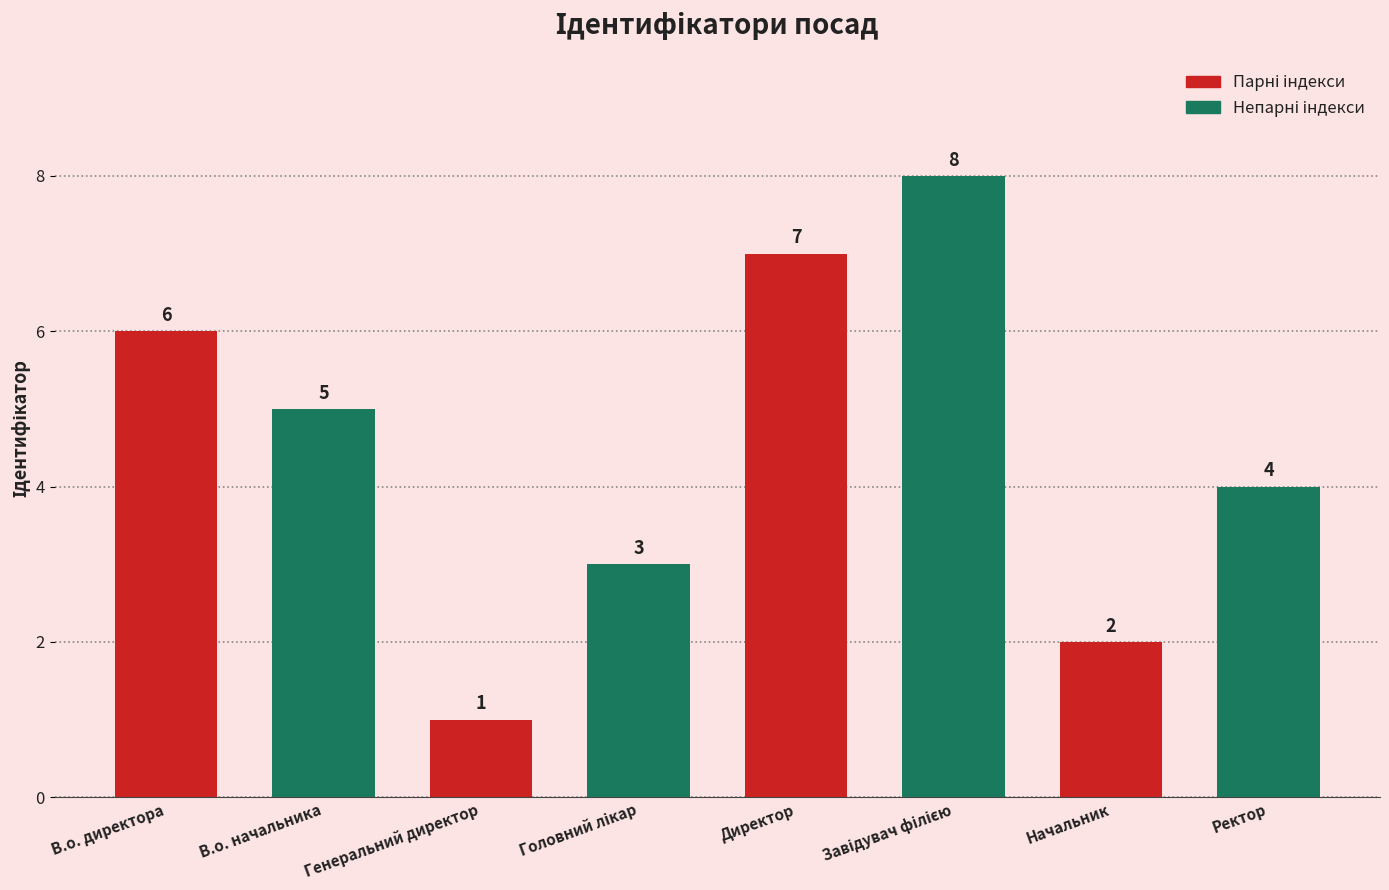

How many categories are shown in the chart?

8